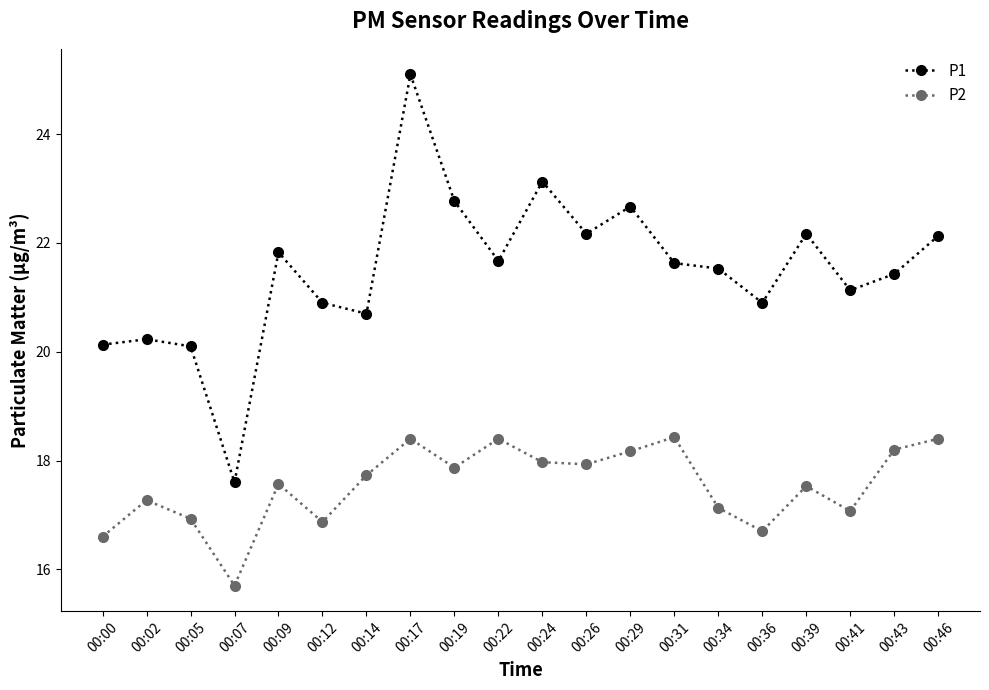

The P2 series shows 5.7 at 00:22. True or false?

False